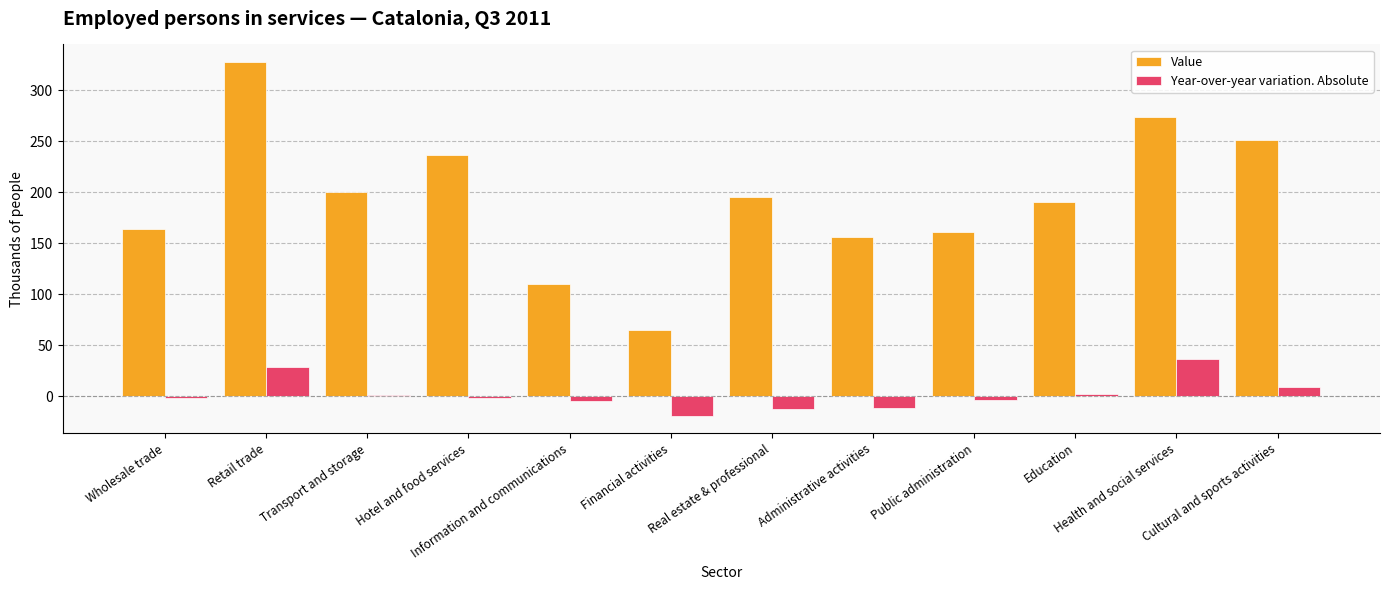

Count the number of data series in this chart.

2